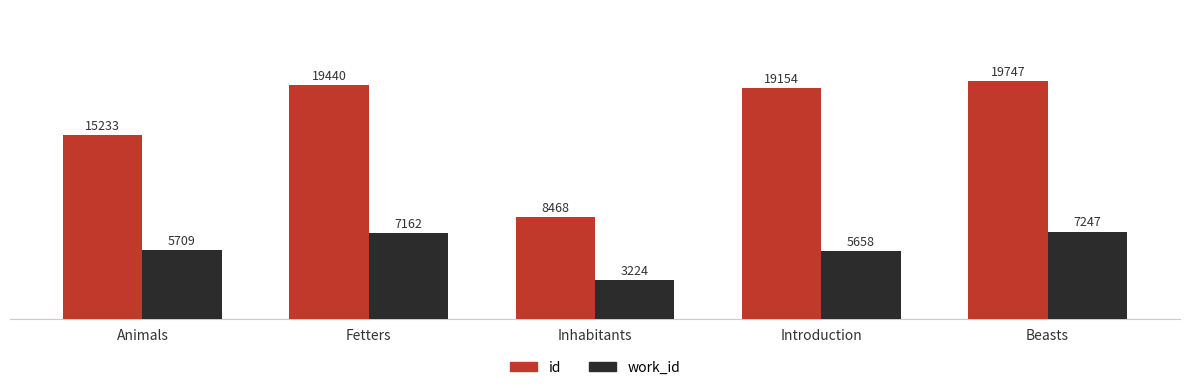

At which label does id reach its minimum?

Inhabitants